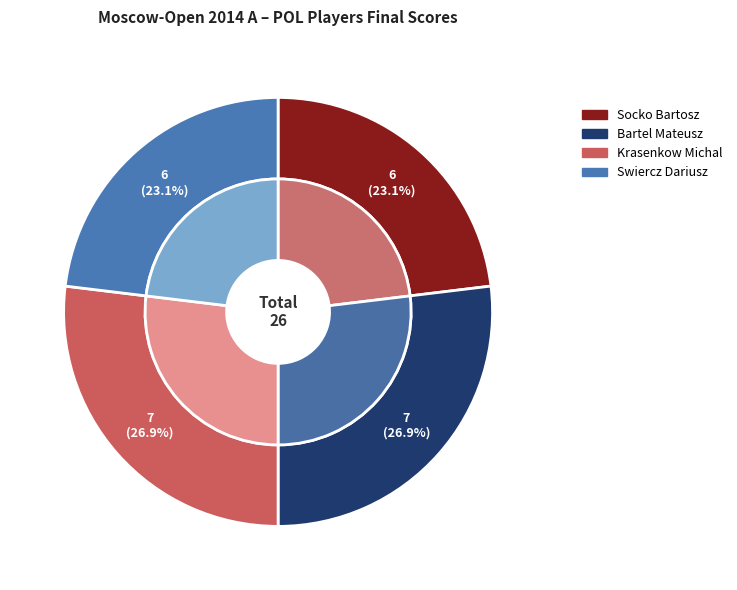

To the nearest percent, what percentage of the pie is Krasenkow Michal?

27%